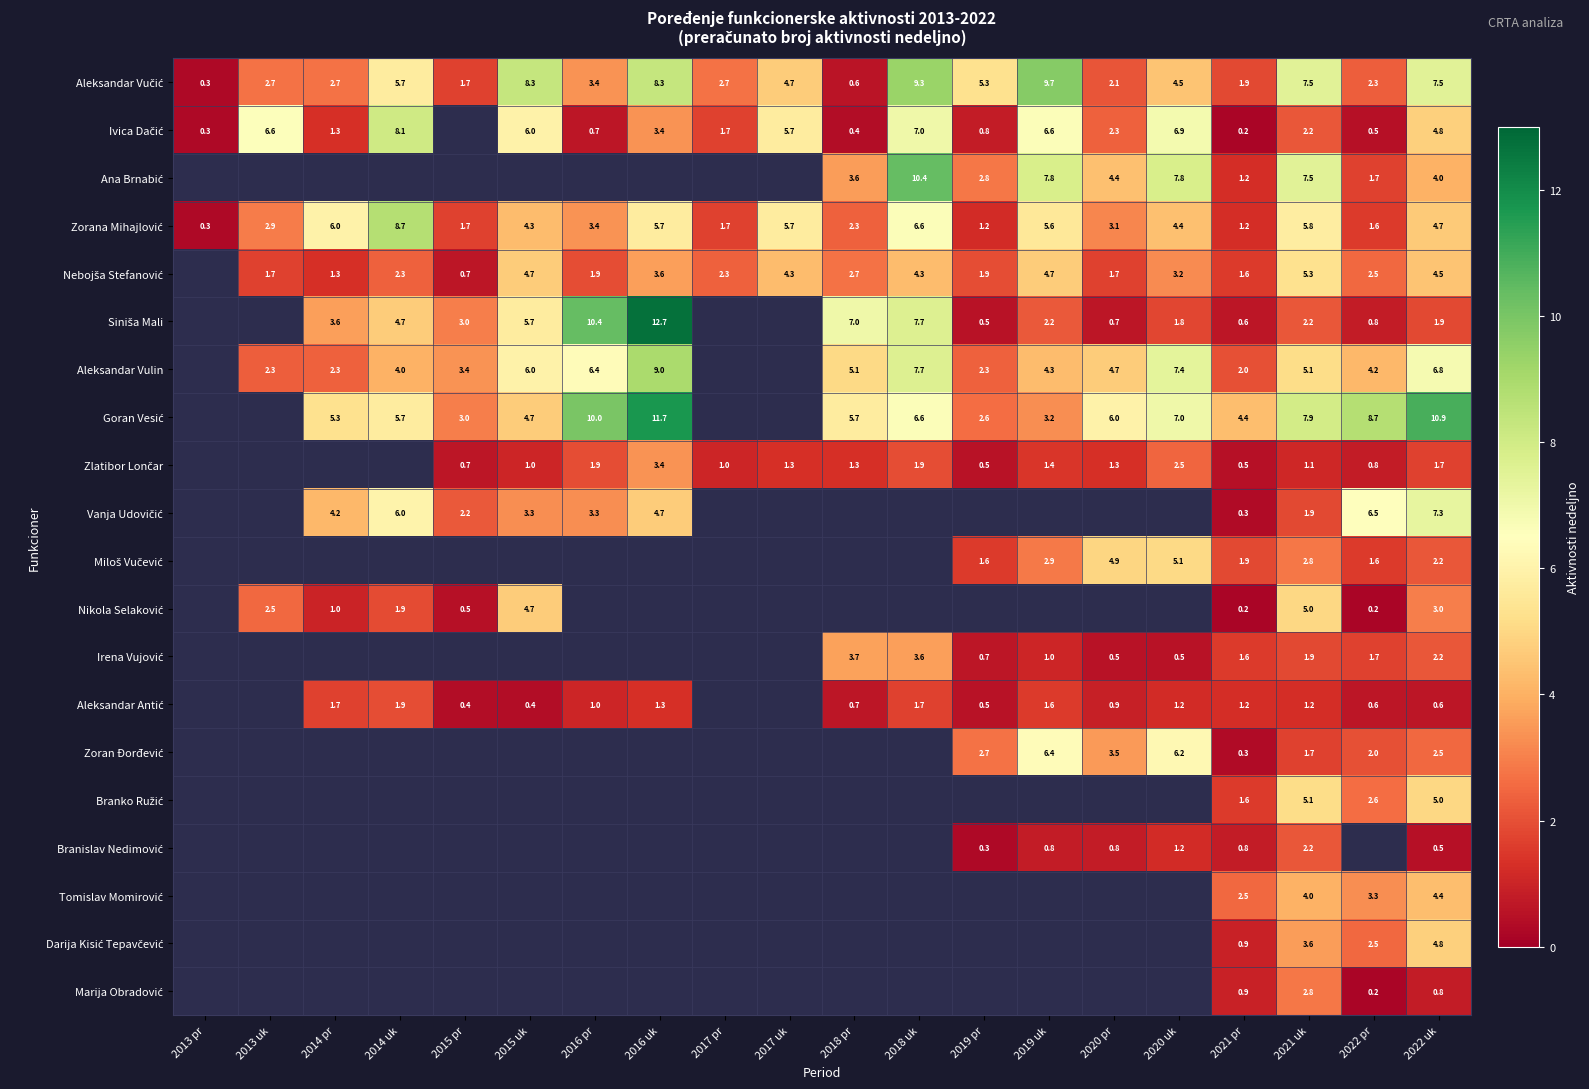

What is the total value across all series at 2021 pr?

25.8